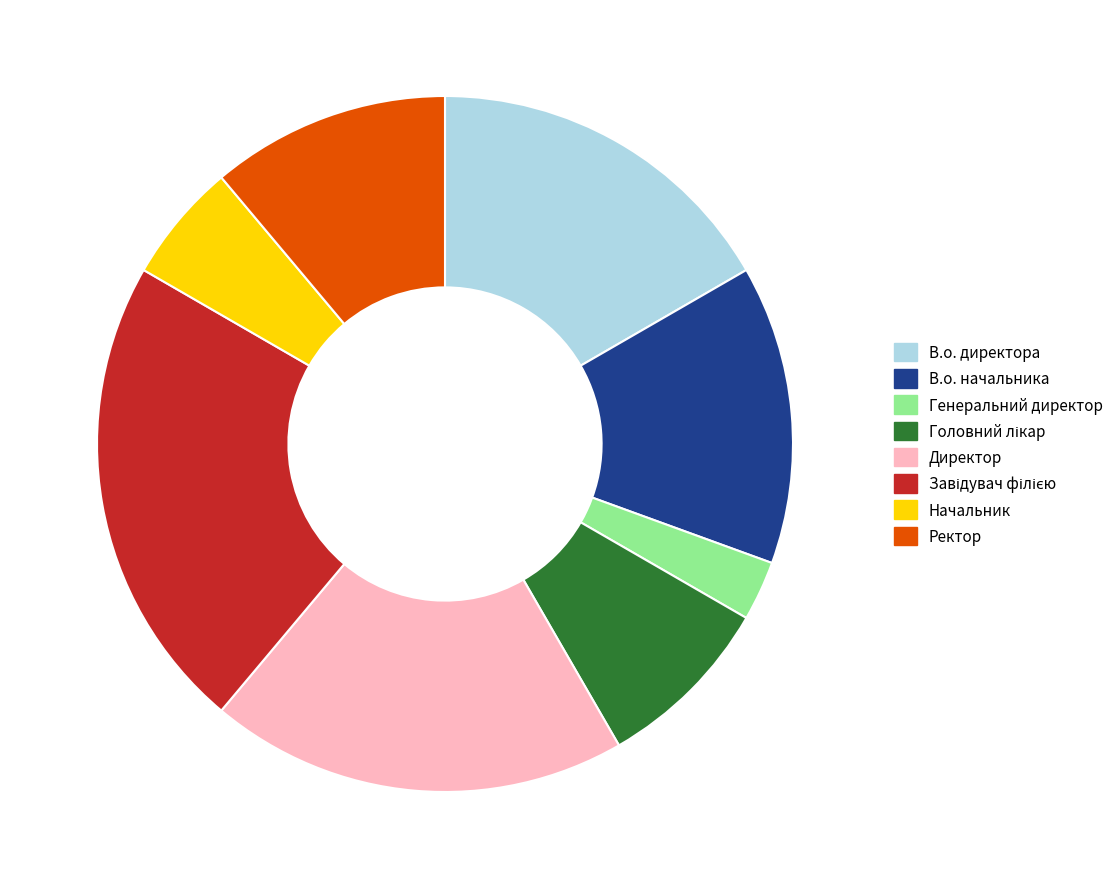

Does any single category account for the majority?

No